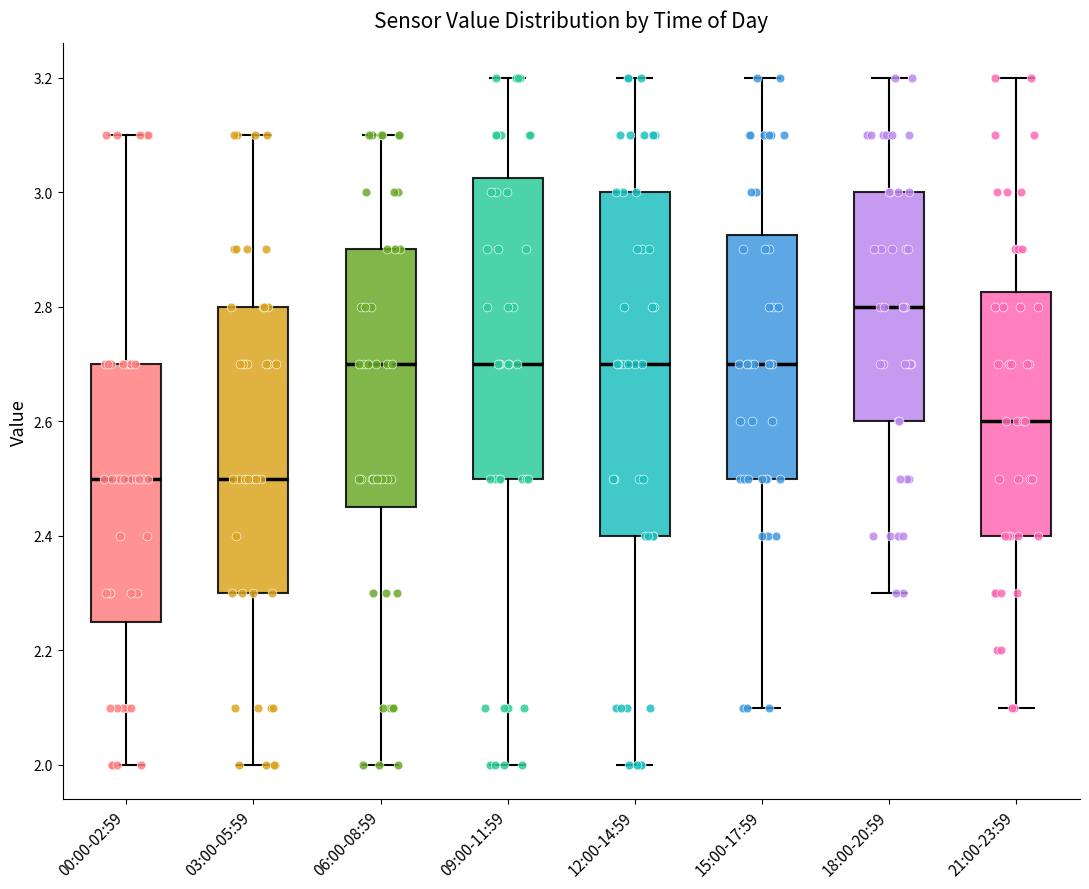

Comparing the boxes themselves (not the whiskers), which one is the tallest?

12:00-14:59